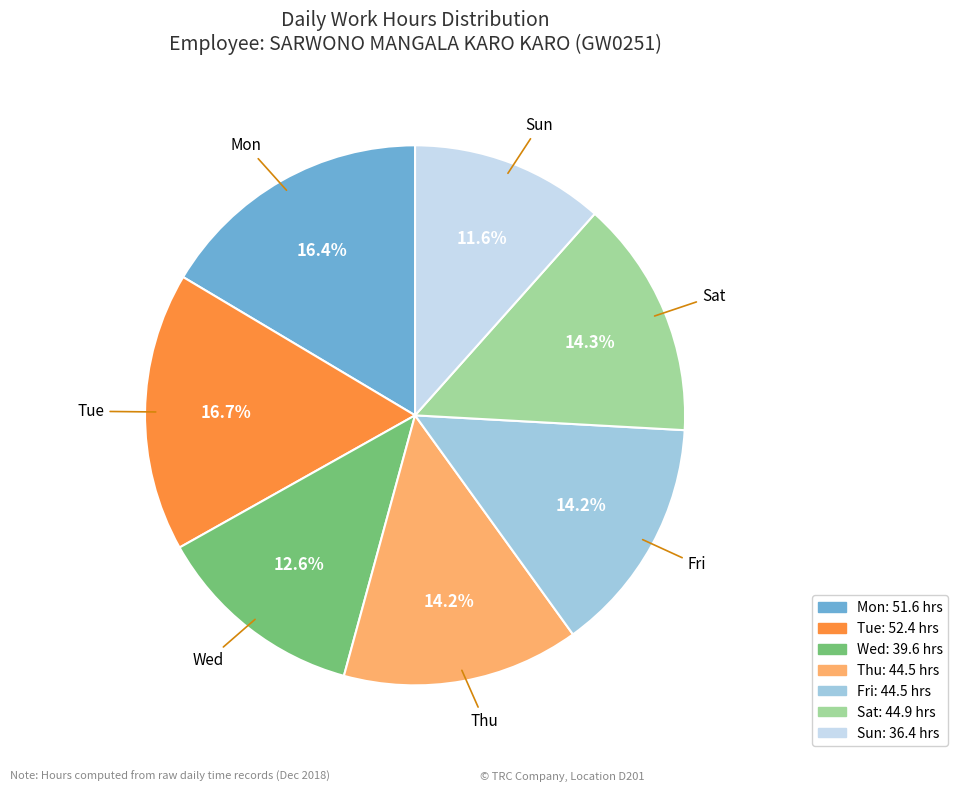

Is there a majority slice in this chart?

No